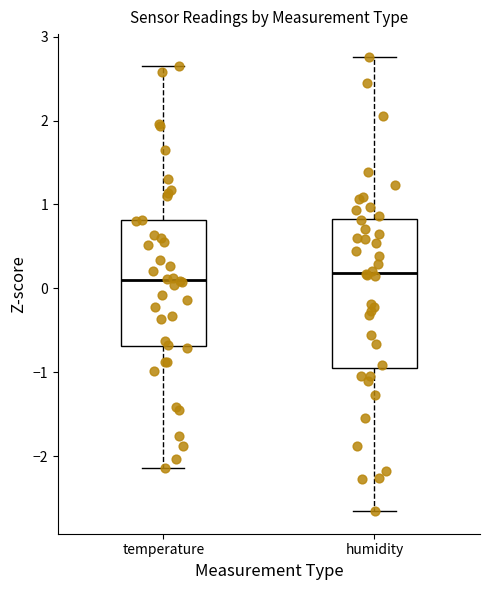

Which box is the tallest, from its lower edge to its upper edge?

humidity